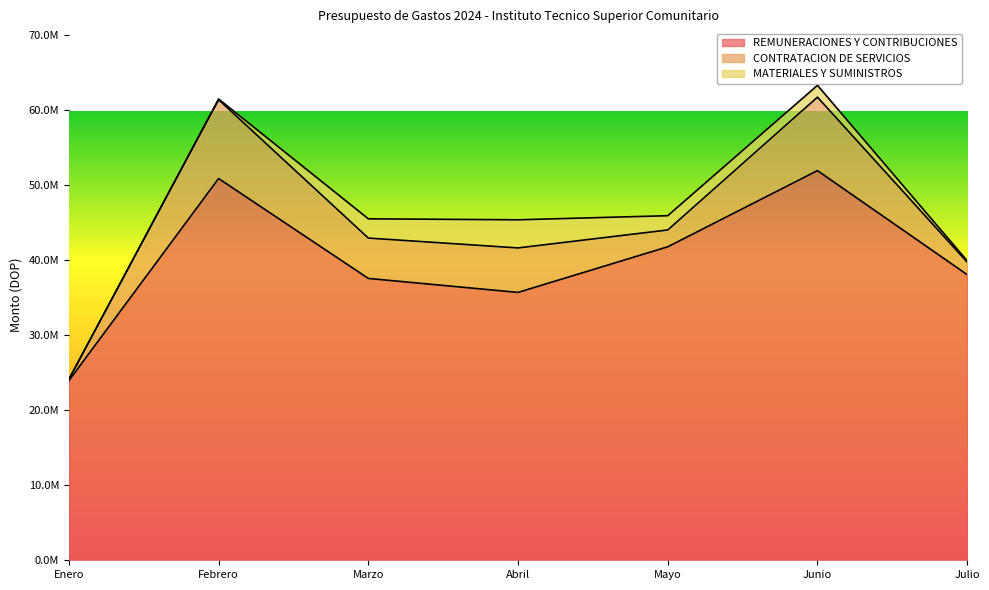

At how many categories does at least one series exceed 46799610?

2